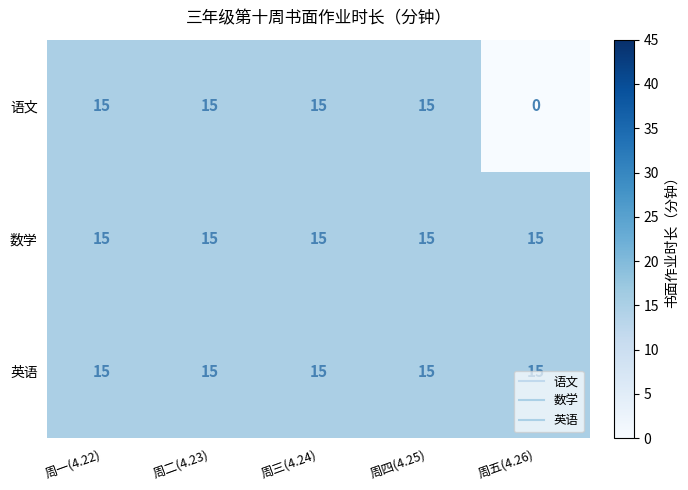

What is the average value of the 英语 series?

15